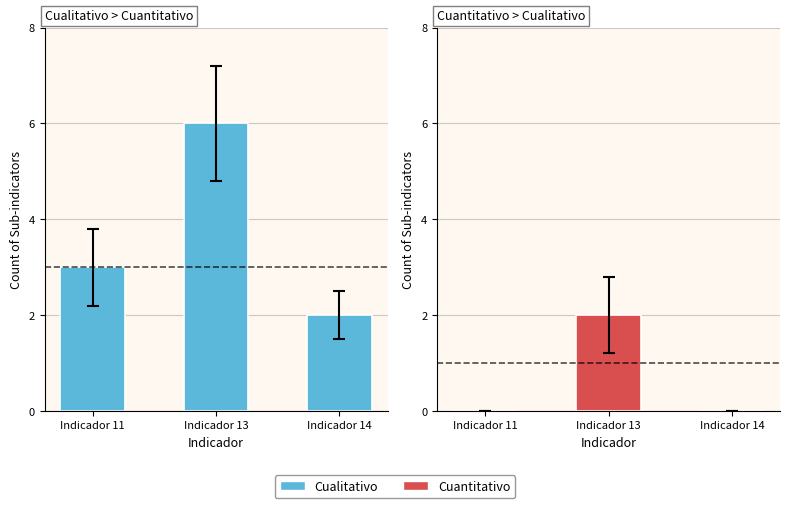

Is it true that Cualitativo equals 2 at Indicador 13?

False